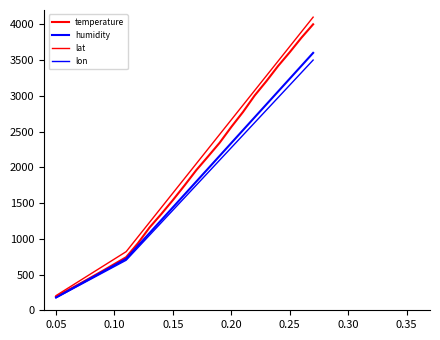

Which series has the largest total across all categories?

lat